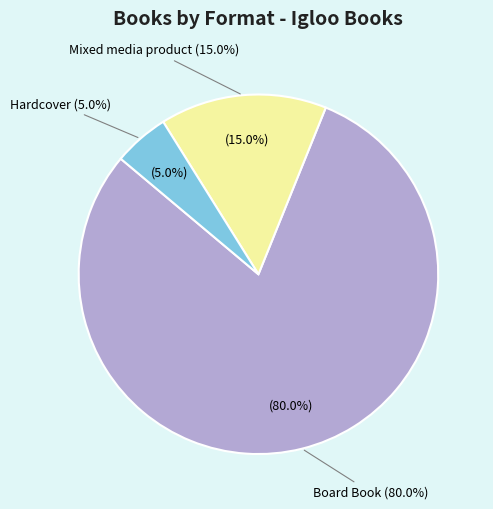

How many slices are in this pie chart?

3